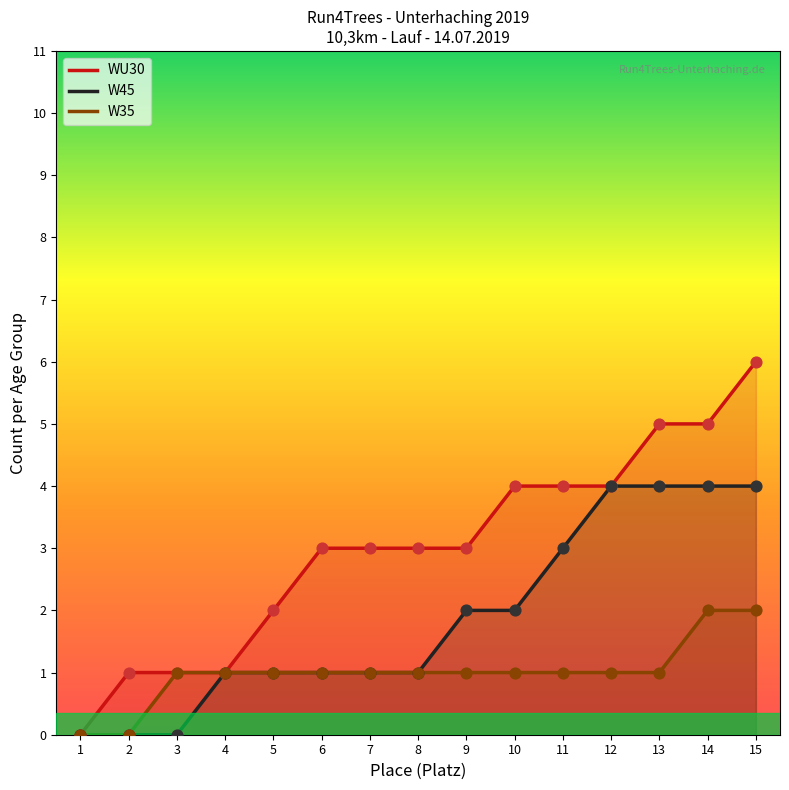

Which series contains the lowest Y value?

WU30